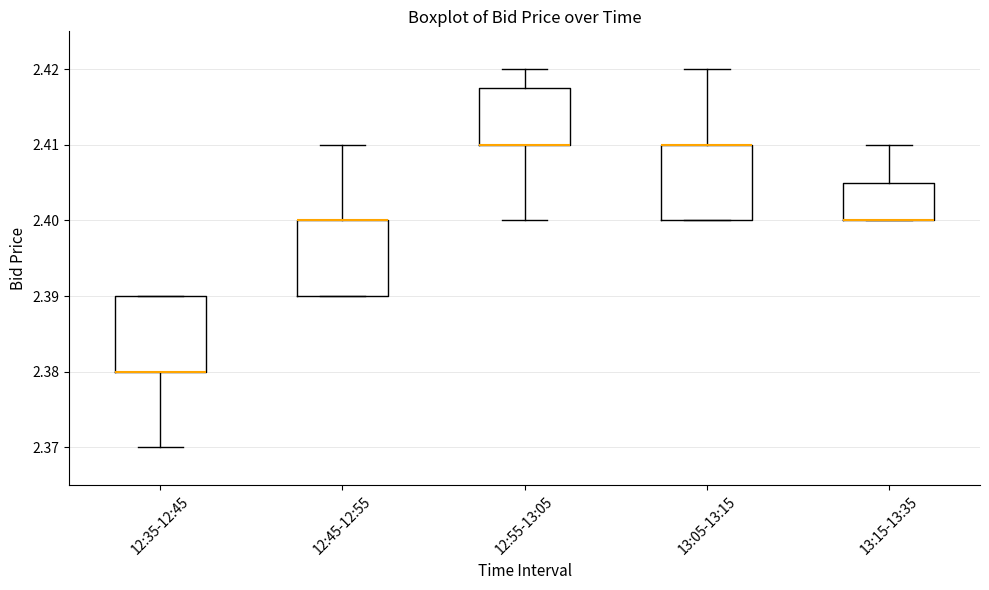

Reading left to right, read every box against the y-axis: the position of its median line, the range the box covers, and the ends of its whiskers. The values are not printed on the chart, so give them approximately, as read against the axis.

12:35-12:45: median 2.380 (drawn on the box's lower edge), box 2.380 to 2.390, whiskers 2.370 to 2.390
12:45-12:55: median 2.400 (drawn on the box's upper edge), box 2.390 to 2.400, whiskers 2.390 to 2.410
12:55-13:05: median 2.410 (drawn on the box's lower edge), box 2.410 to 2.418, whiskers 2.400 to 2.420
13:05-13:15: median 2.410 (drawn on the box's upper edge), box 2.400 to 2.410, whiskers 2.400 to 2.420
13:15-13:35: median 2.400 (drawn on the box's lower edge), box 2.400 to 2.405, whiskers 2.400 to 2.410